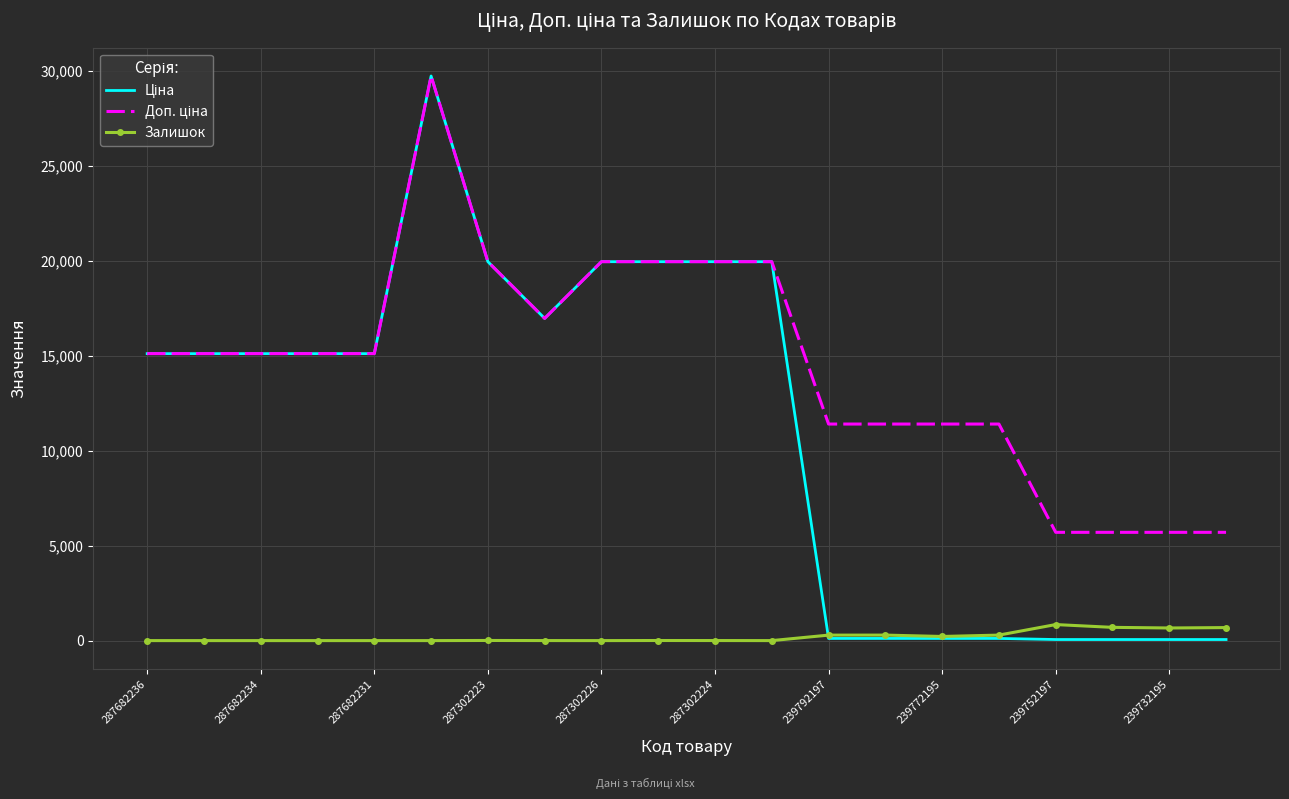

Which series has the largest total across all categories?

Доп. ціна